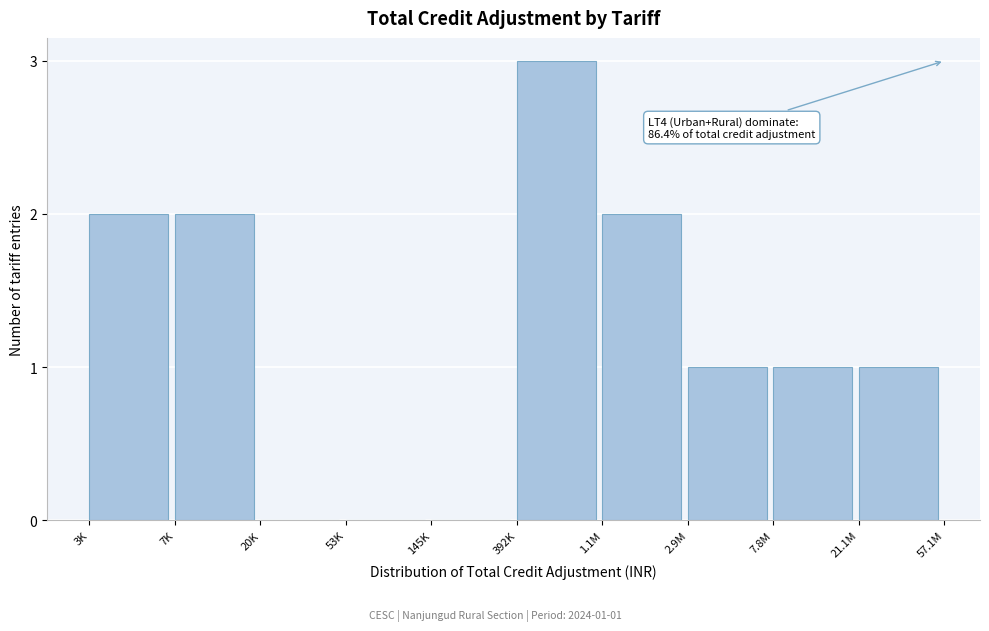

Reading left to right, extract all data points from this chart.

3K=2	7K=2	20K=0	53K=0	145K=0	392K=3	1.1M=2	2.9M=1	7.8M=1	21.1M=1